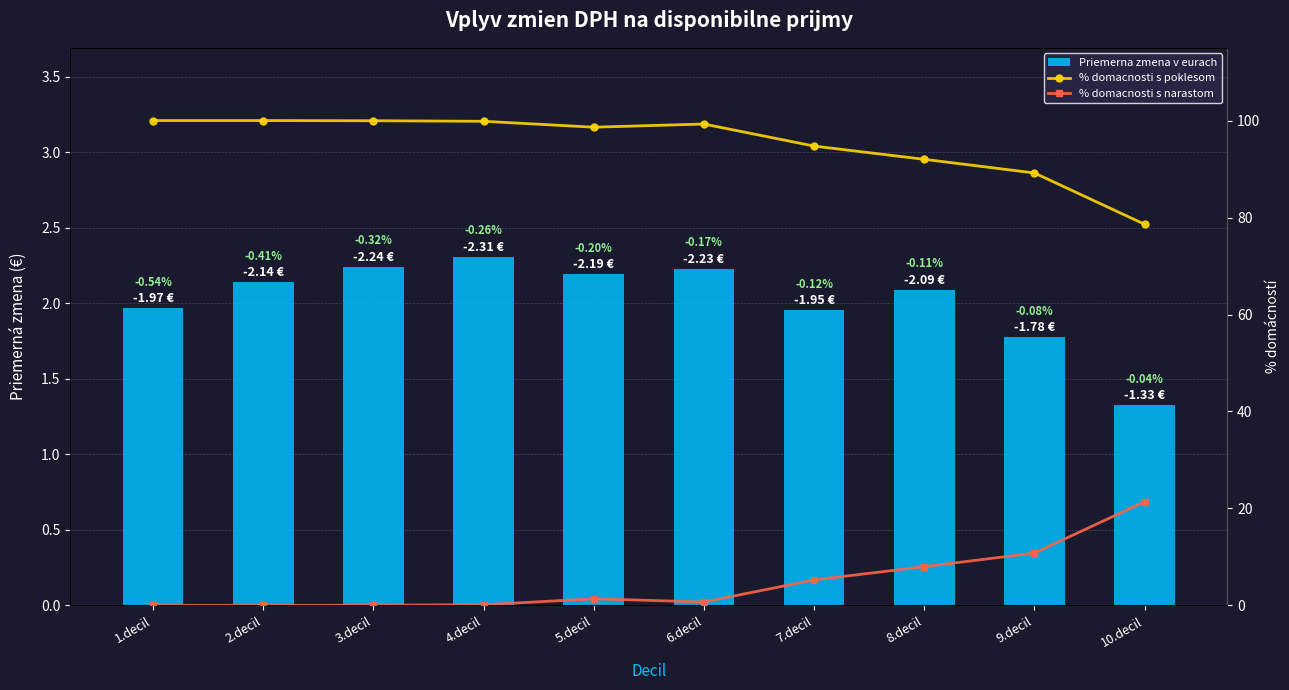

What are all the series names shown in the legend?

Priemerna zmena v eurach, % domacnosti s poklesom, % domacnosti s narastom